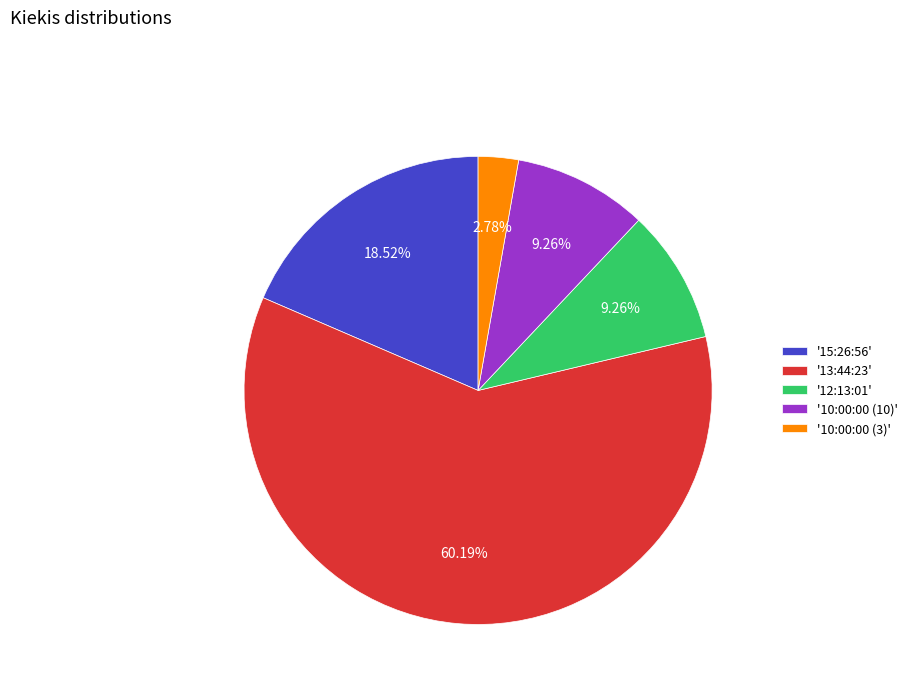

Which slice represents more than half of the pie?

'13:44:23'